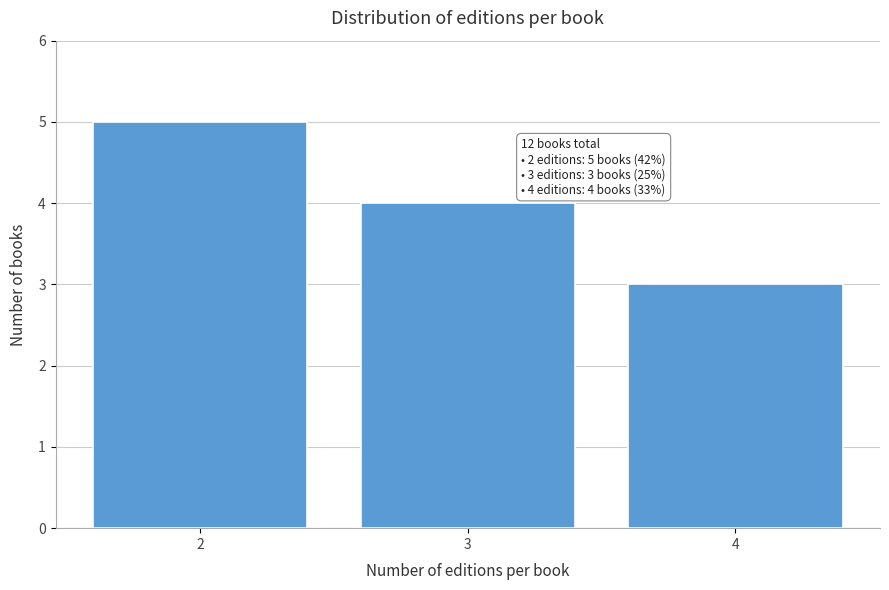

Reading left to right, transcribe all the data shown in this chart.

2=5	3=4	4=3